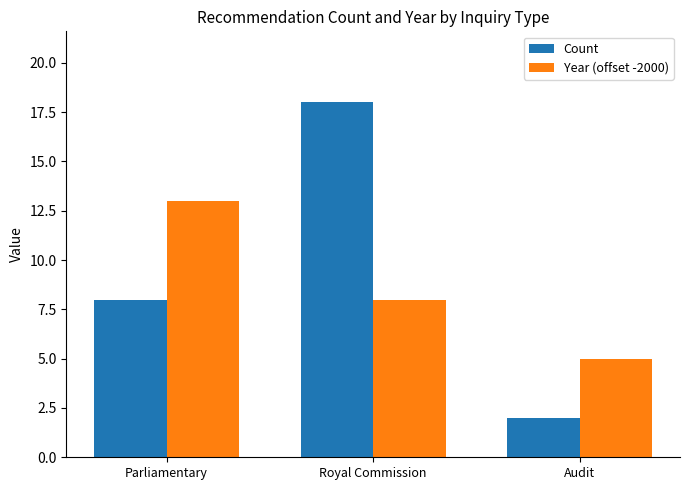

Where is Year (offset -2000) nearest to the value 9?

Royal Commission